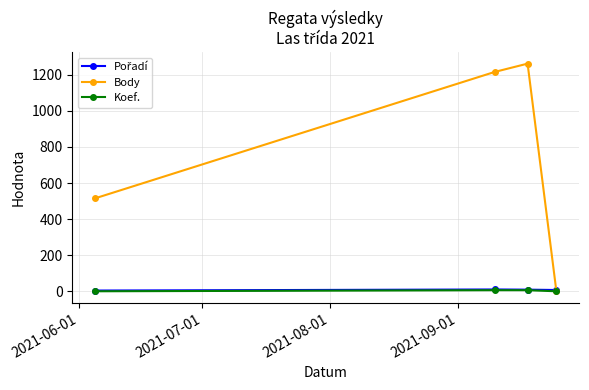

At how many categories does at least one series exceed 99?

3